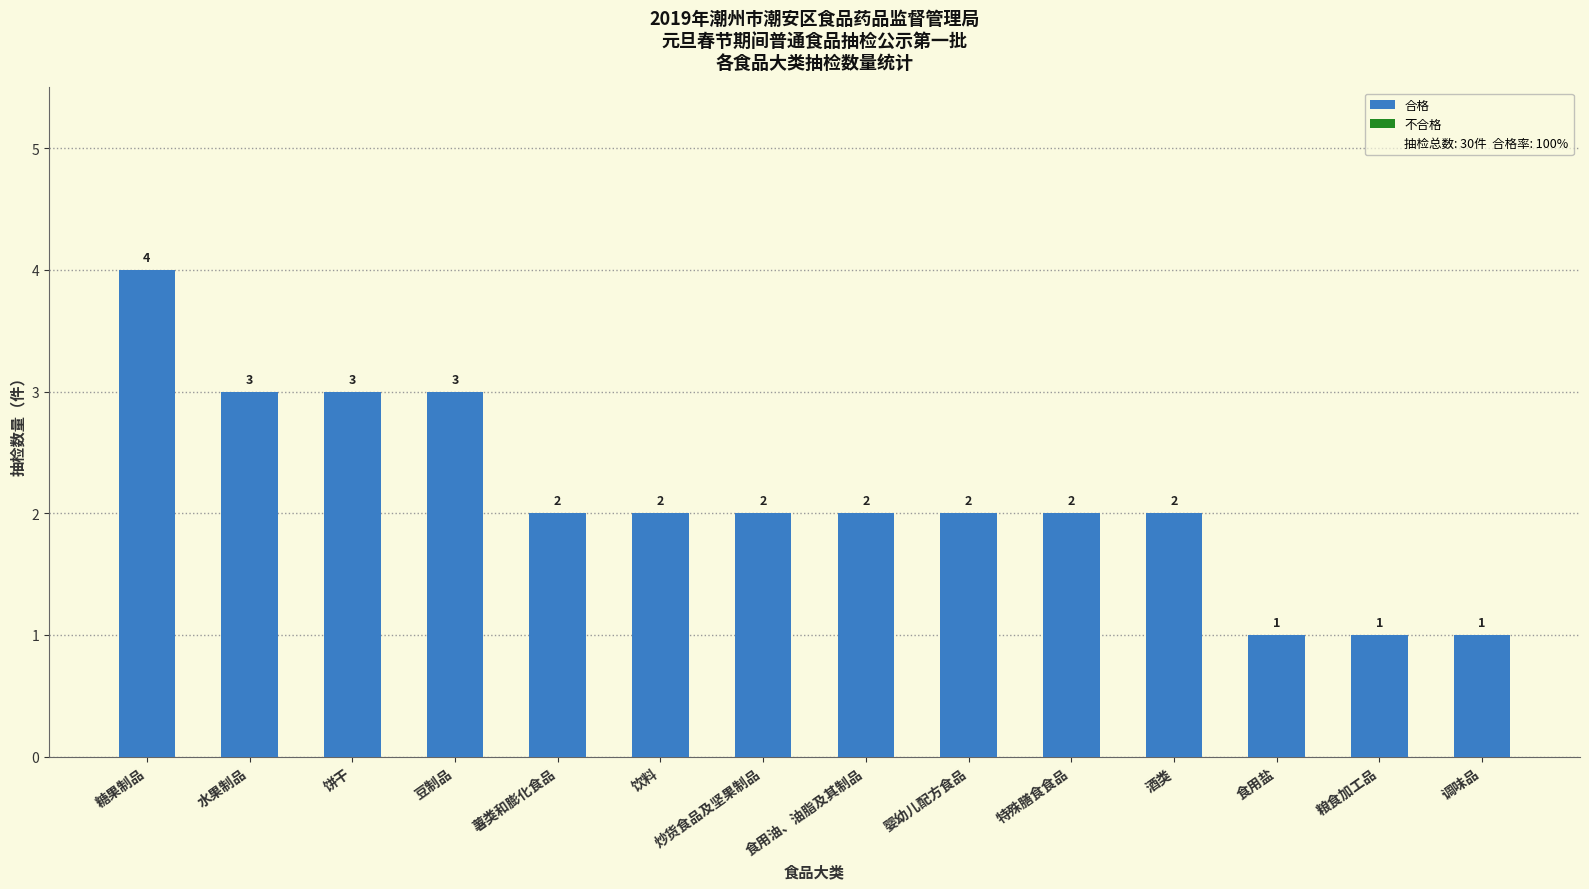

Which has a higher value, 糖果制品 or 水果制品?

糖果制品